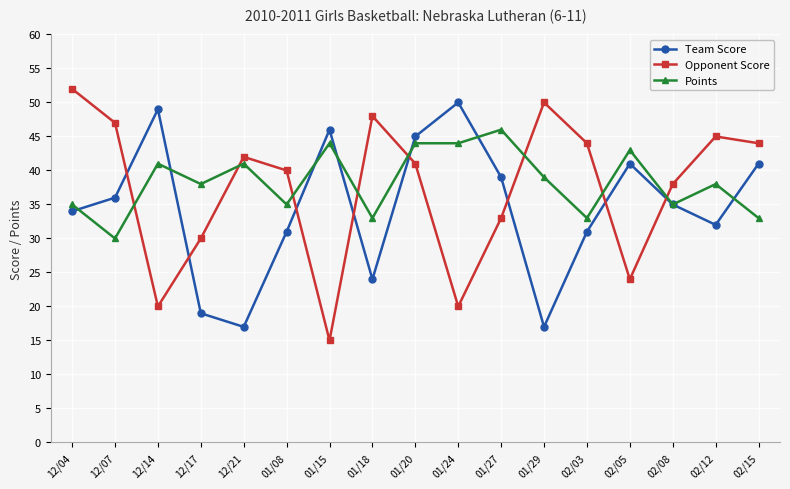

How many distinct data groups are displayed?

3